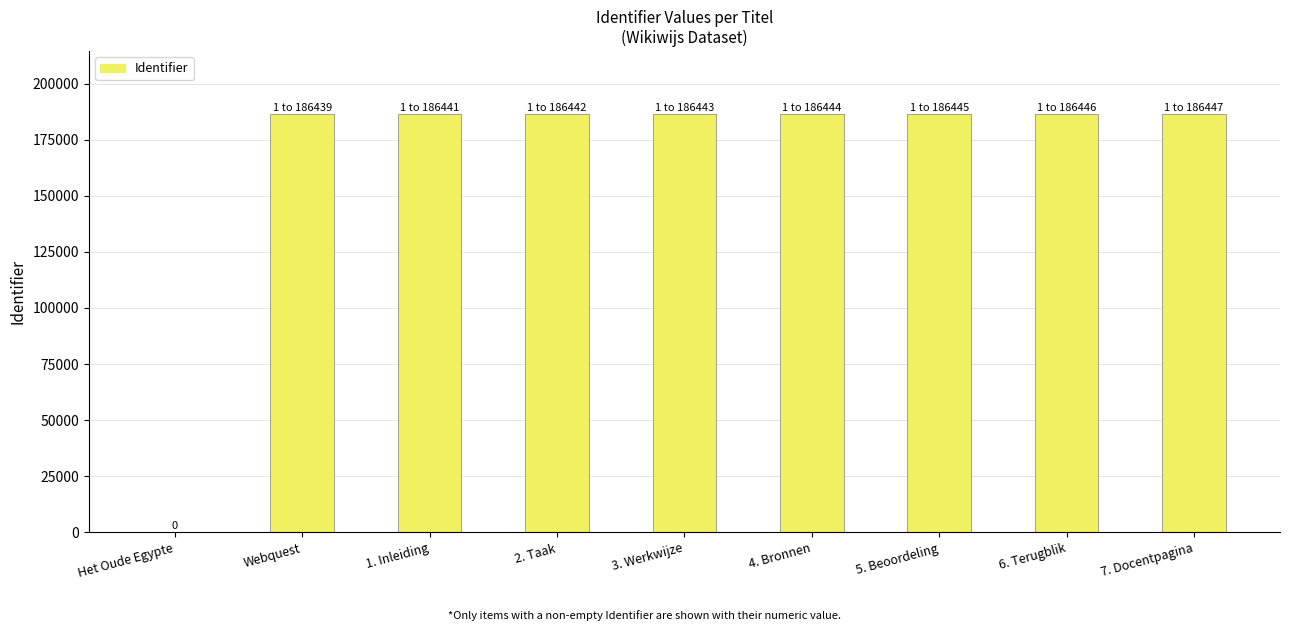

Are the bars grouped side by side (vs. stacked)?

No